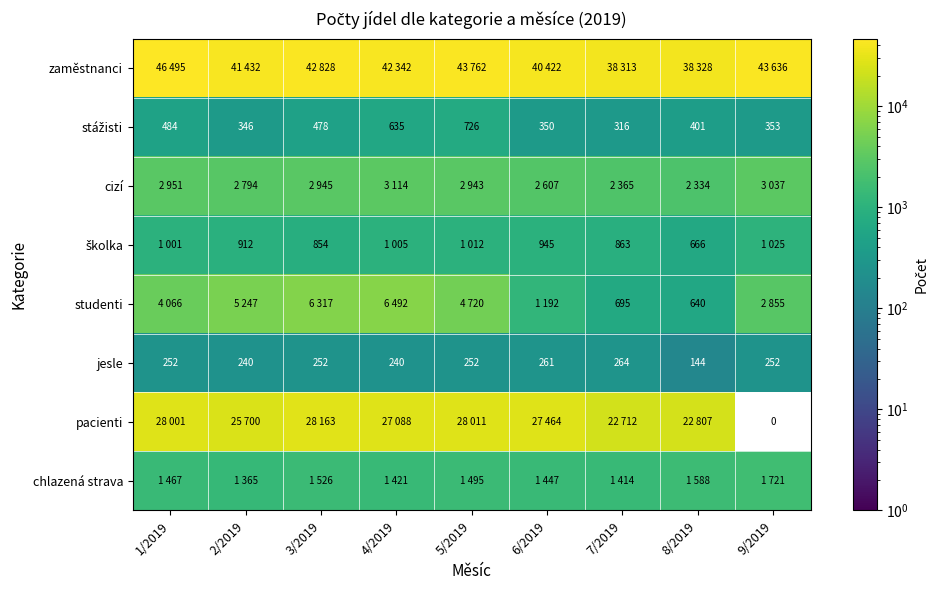

What is the difference between the jesle values at 5/2019 and 8/2019?

108